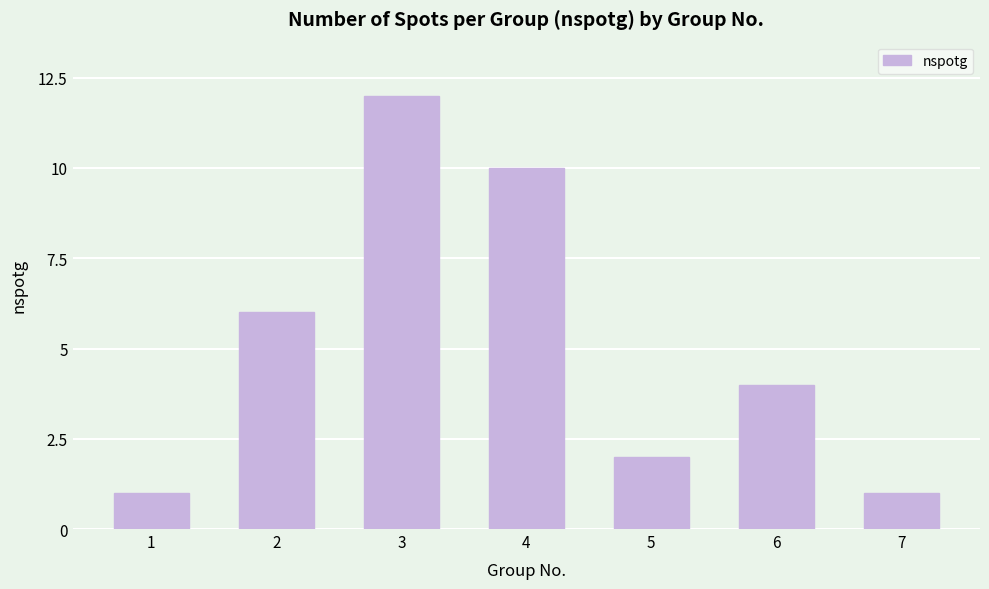

Does the chart contain any negative values?

No